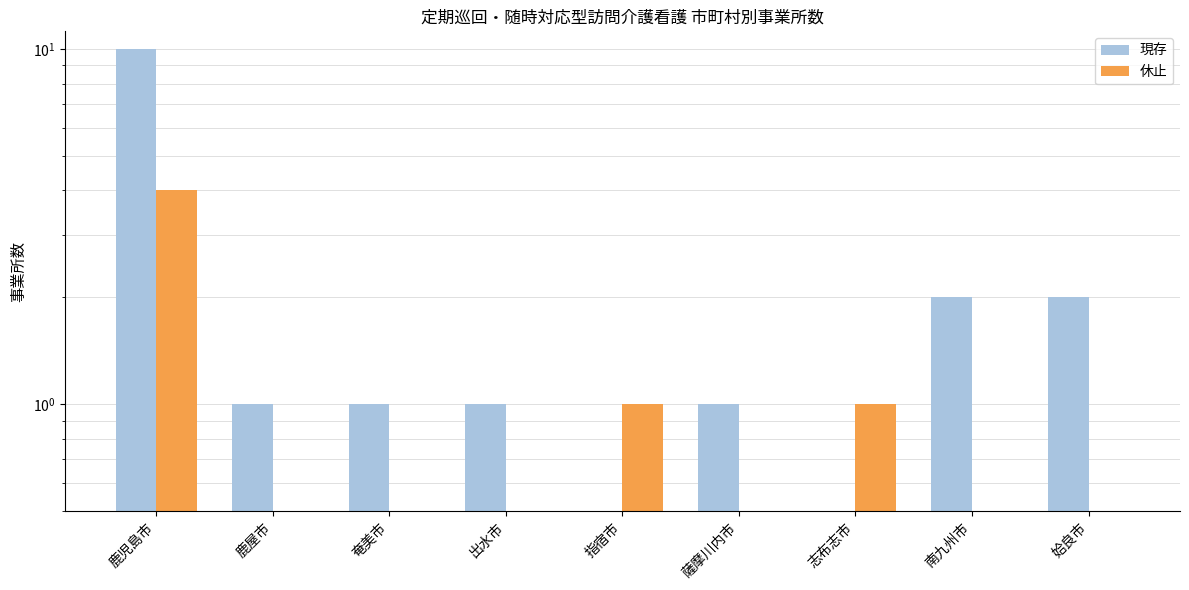

Is the value of 現存 at 南九州市 greater than the value of 休止 at 出水市?

Yes